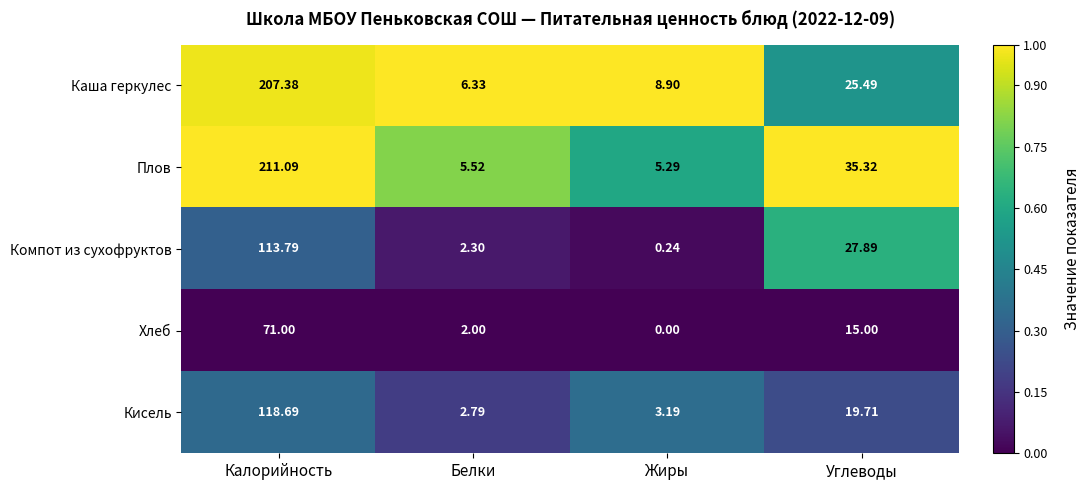

Which series changed the most between Калорийность and Белки?

Плов